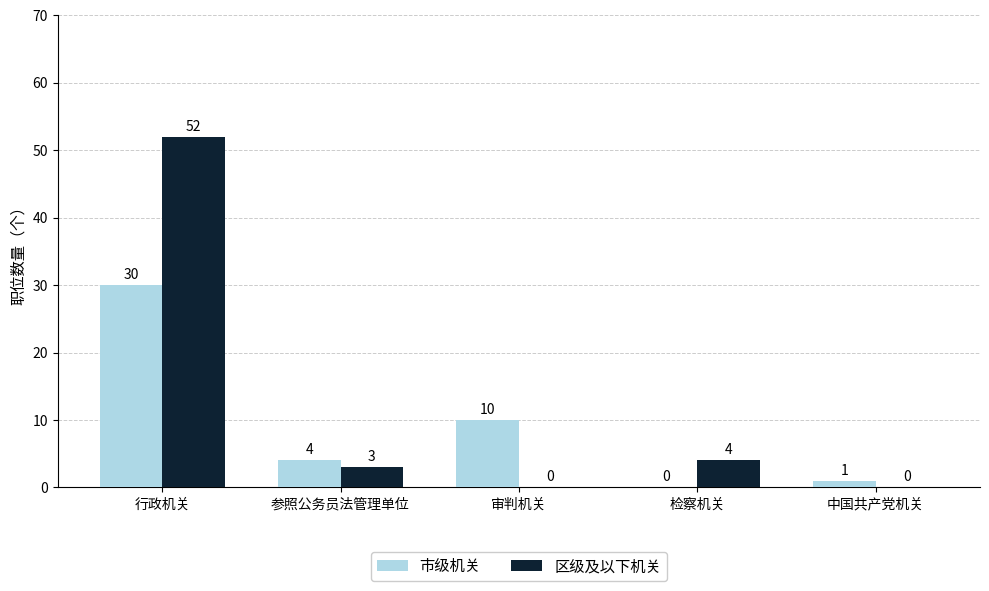

What is the total value across all series at 检察机关?

4